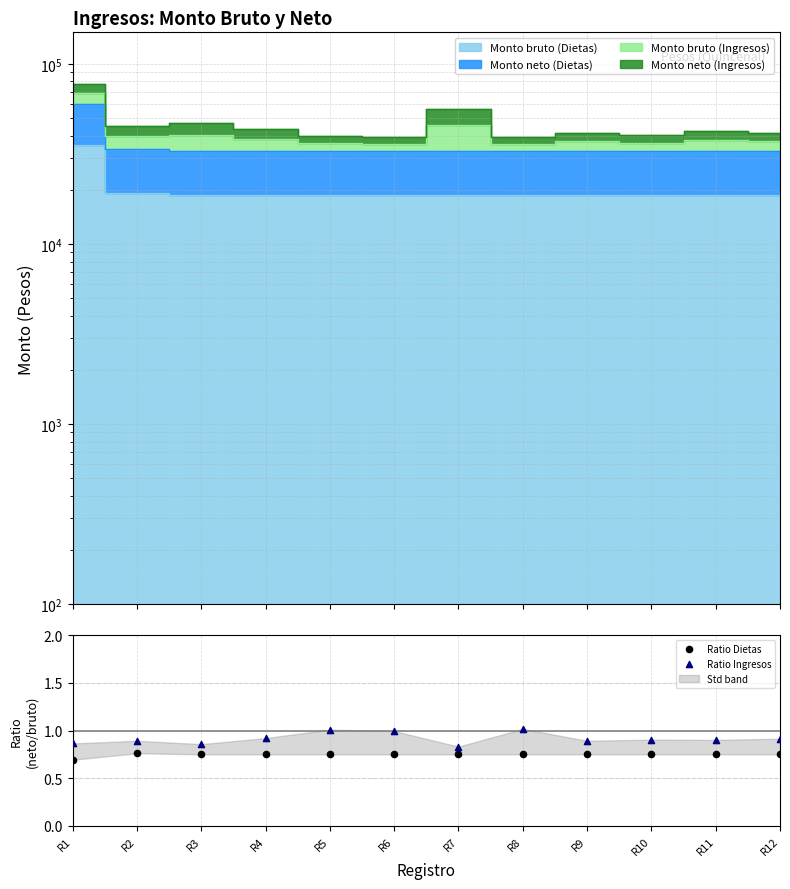

Which series has the widest spread of Y values?

Ratio Ingresos